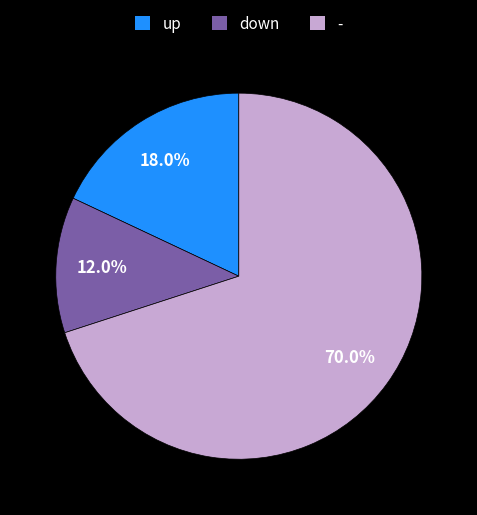

To the nearest percent, what portion does down represent?

12%